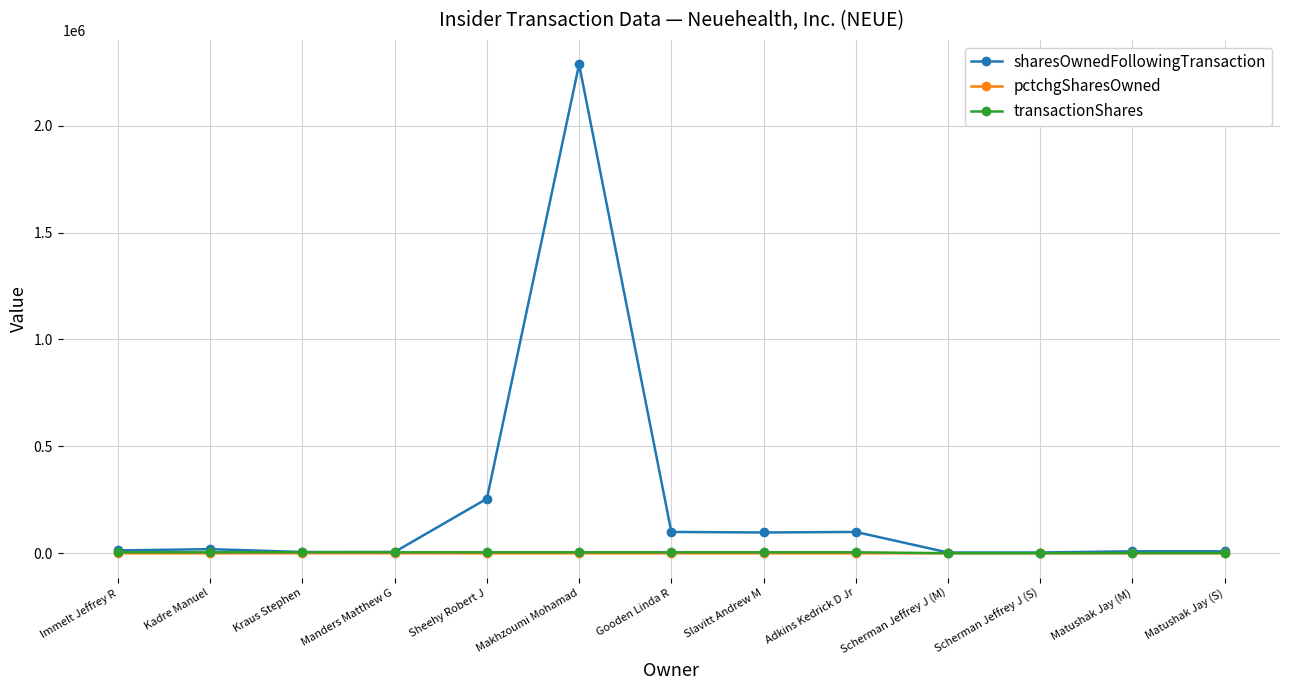

Where is sharesOwnedFollowingTransaction nearest to the value 1145082?

Sheehy Robert J